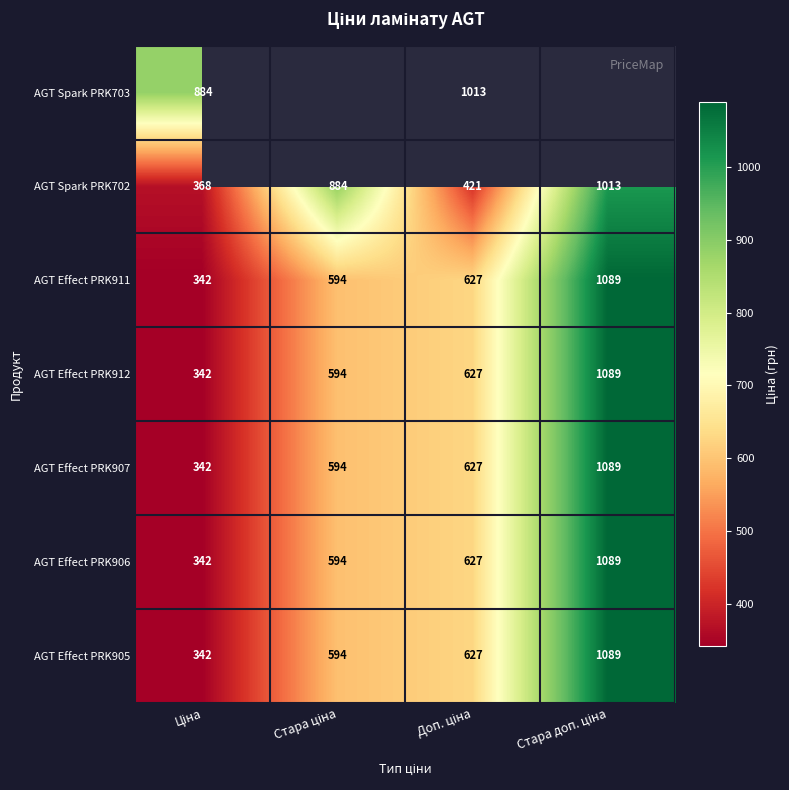

Rank the series by their maximum value, from highest to lowest.

AGT Effect PRK911, AGT Effect PRK912, AGT Effect PRK907, AGT Effect PRK906, AGT Effect PRK905, AGT Spark PRK703, AGT Spark PRK702